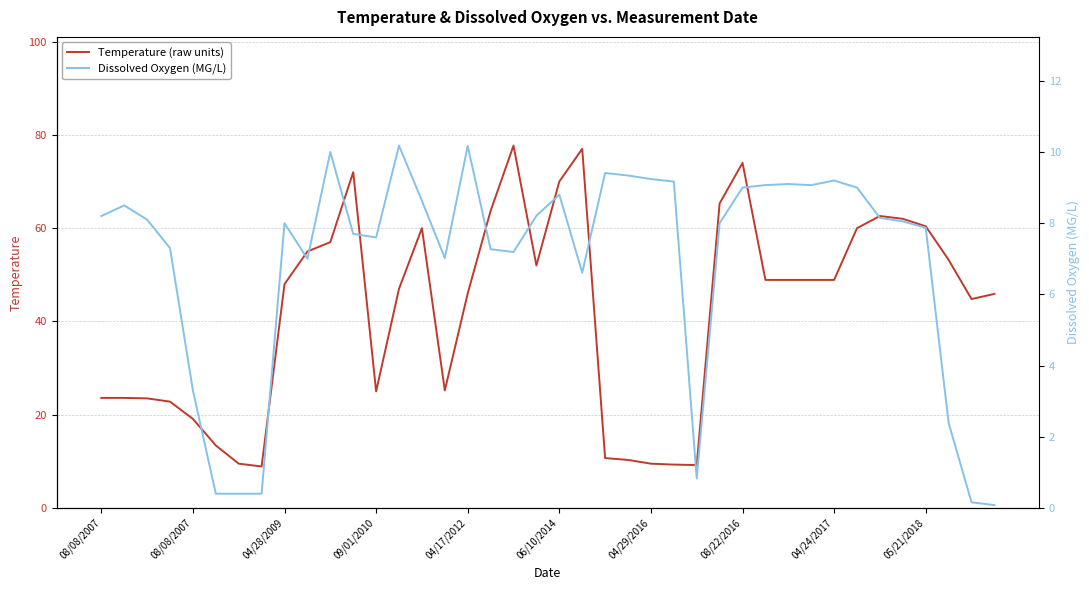

Reading left to right, extract all data points from this chart.

Temperature (raw units): 23.6	23.6	23.5	22.8	19.1	13.4	9.5	8.9	48.0	55.0	57.0	72.0	25.0	47.0	60.0	25.2	46.0	63.7	77.7	52.0	70.0	77.0	10.7	10.3	9.5	9.3	9.2	65.3	74.0	48.9	48.9	48.9	48.9	60.0	62.6	62.0	60.4	53.2	44.8	45.9
Dissolved Oxygen (MG/L): 8.2	8.5	8.1	7.3	3.3	0.4	0.4	0.4	8.0	7.0	10.0	7.7	7.6	10.2	8.6	7.0	10.2	7.3	7.2	8.2	8.8	6.6	9.4	9.3	9.2	9.2	0.8	8.0	9.0	9.1	9.1	9.1	9.2	9.0	8.2	8.1	7.9	2.4	0.2	0.1